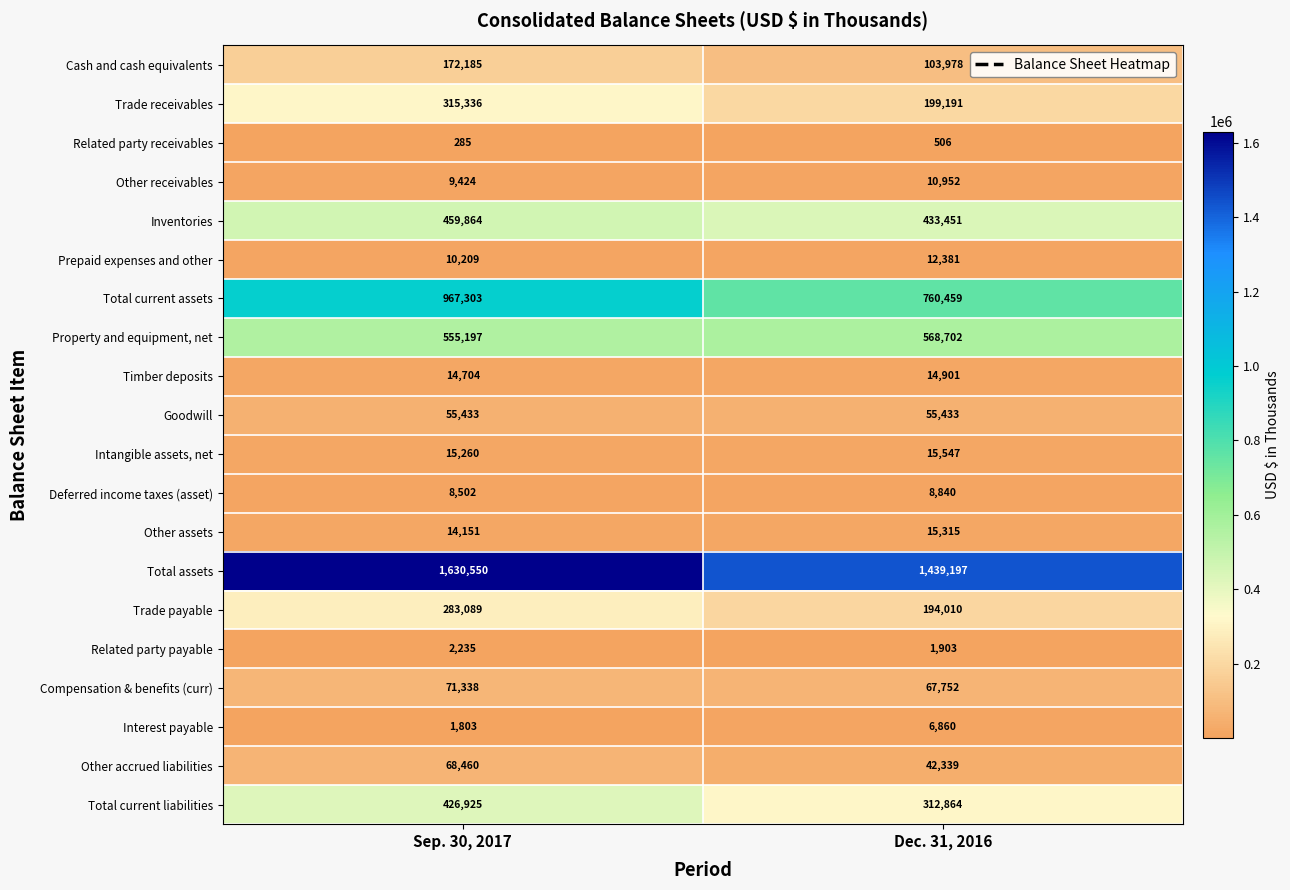

Where is Property and equipment, net nearest to the value 561949?

Sep. 30, 2017